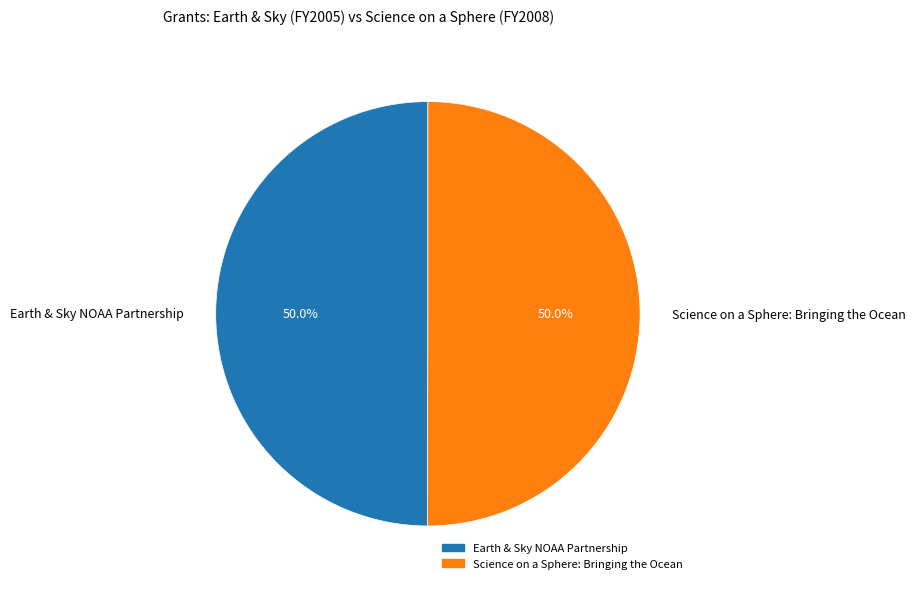

Is the sum of Earth & Sky NOAA Partnership and Science on a Sphere: Bringing the Ocean greater than half?

Yes